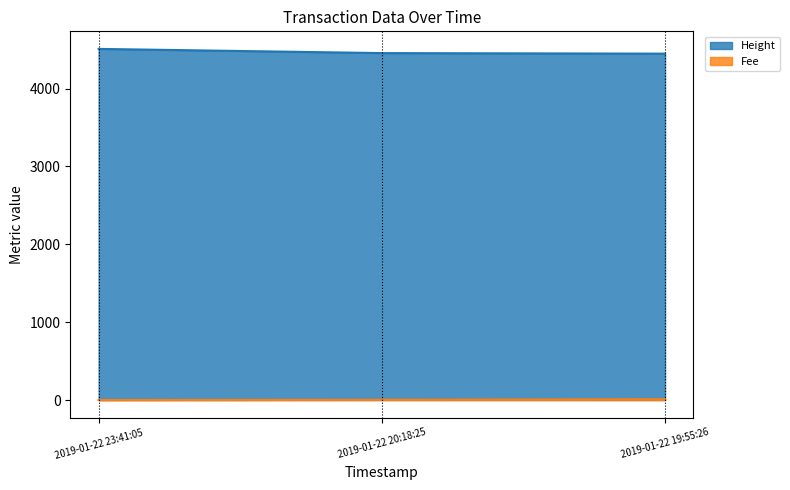

The Fee series shows 1.2 at 2019-01-22 20:18:25. True or false?

False